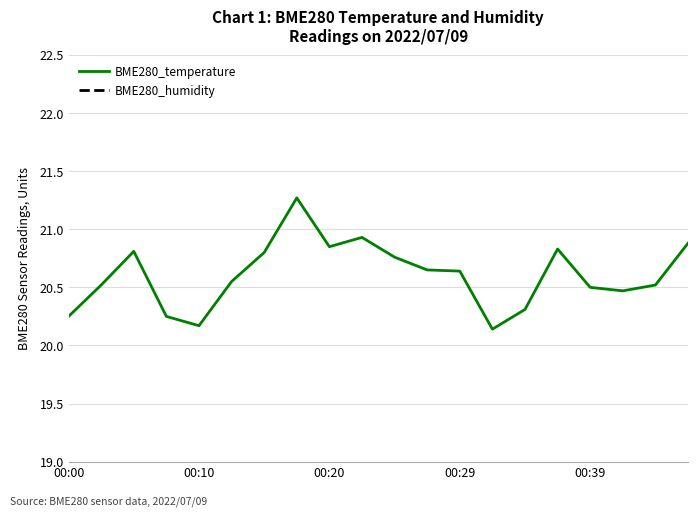

What is the label of the 15th point from the left?

14